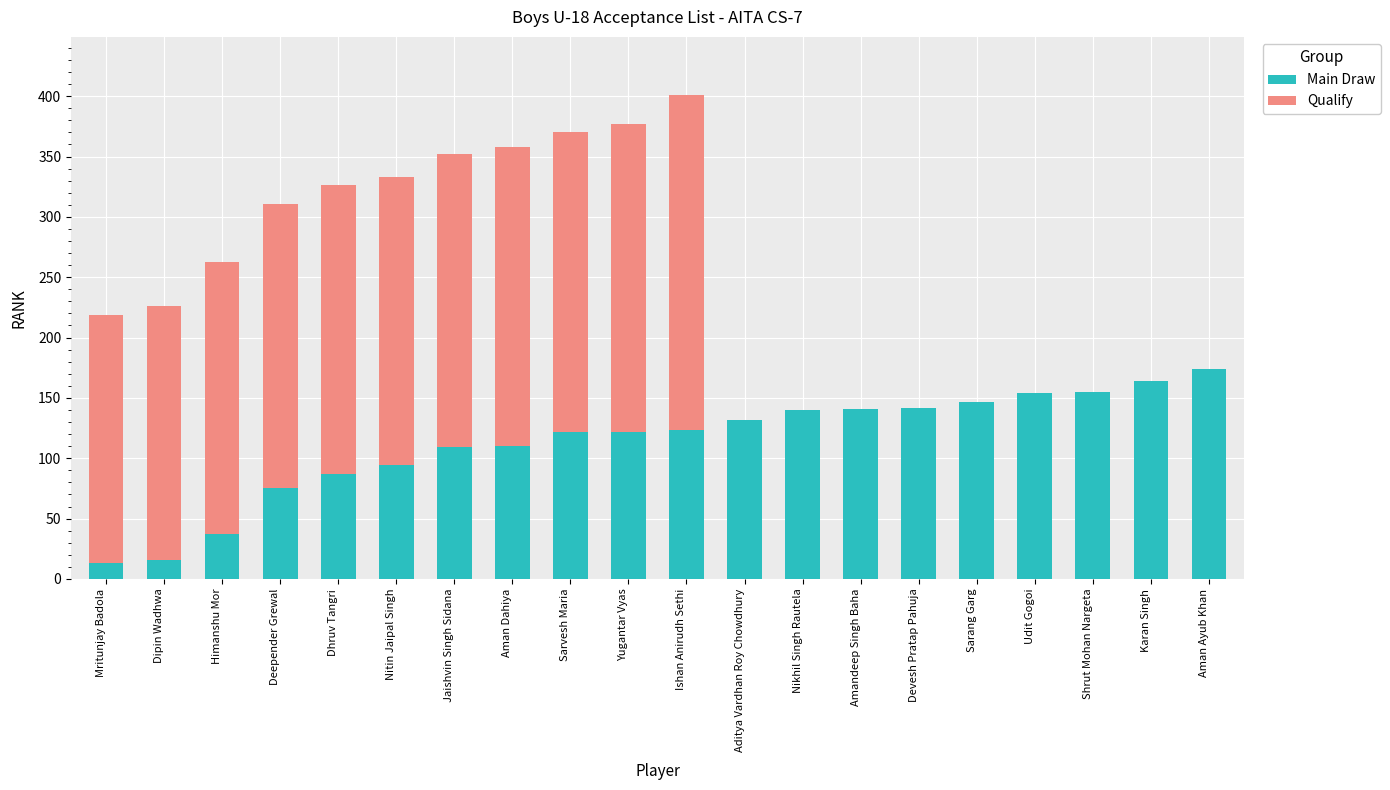

What is the sum of all Main Draw values?

2257